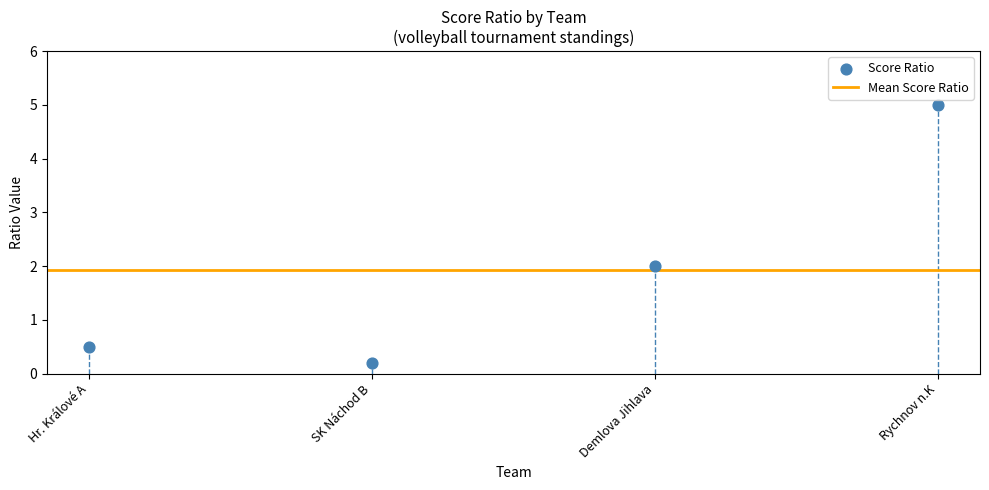

What is the average X value?

2.5